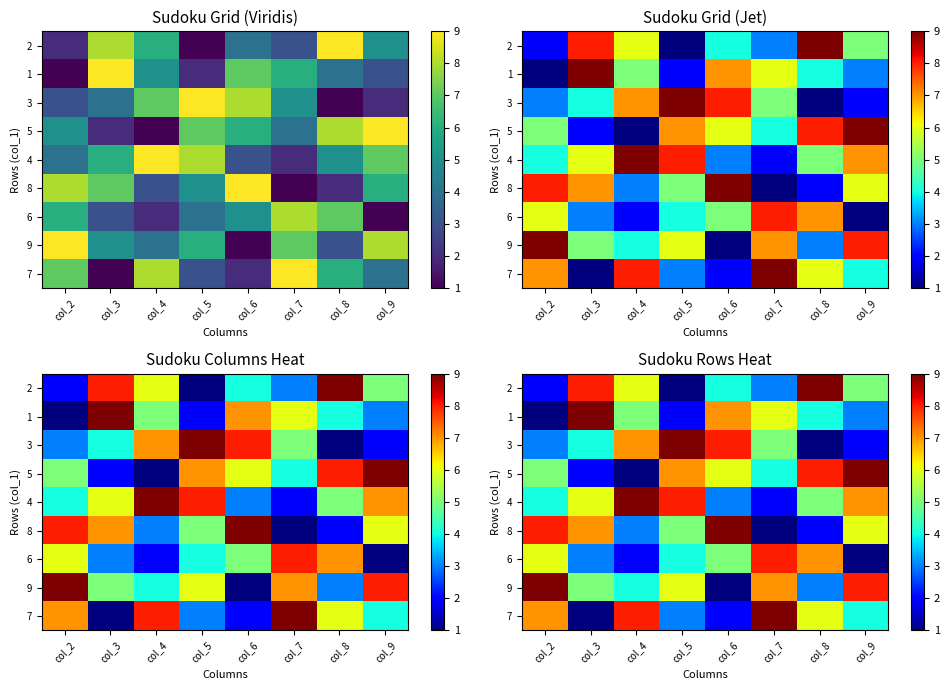

What is the minimum value for 1?

1